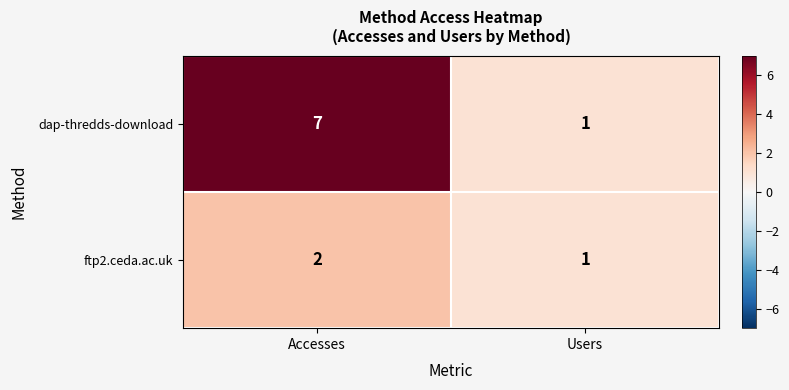

What is the sum of all ftp2.ceda.ac.uk values?

3